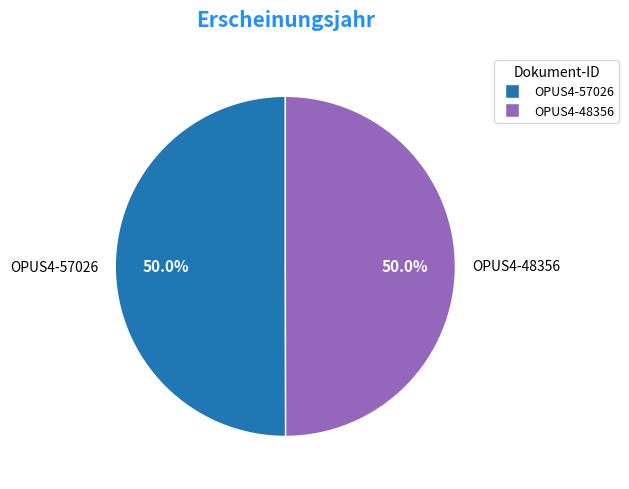

To the nearest percent, what is the average slice percentage?

50%